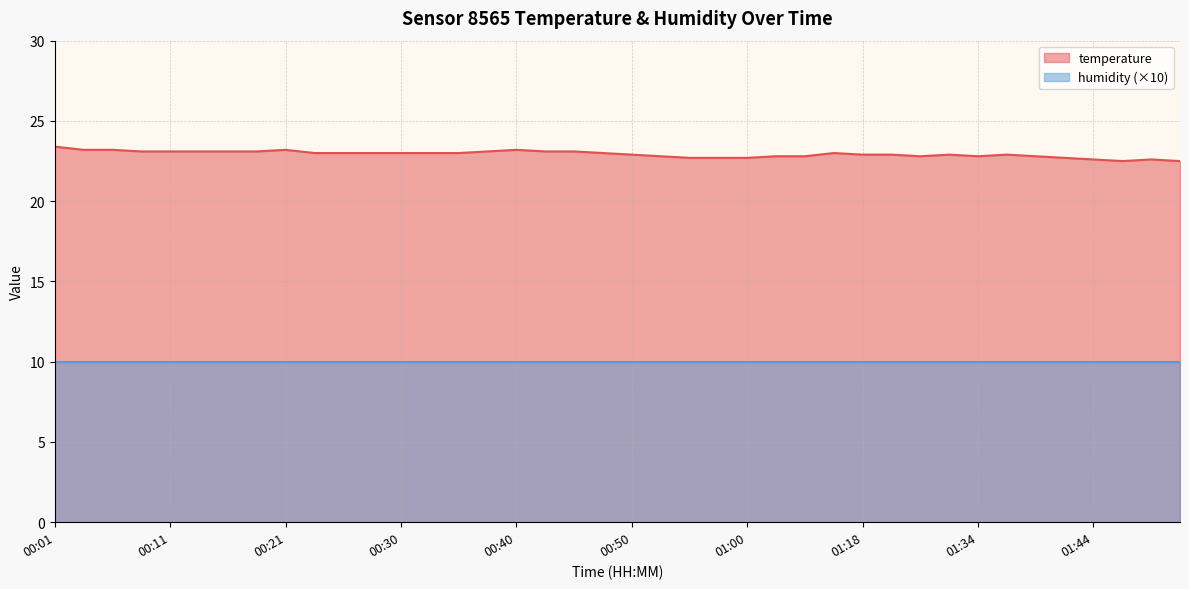

What is the label of the 7th point from the right?

01:36